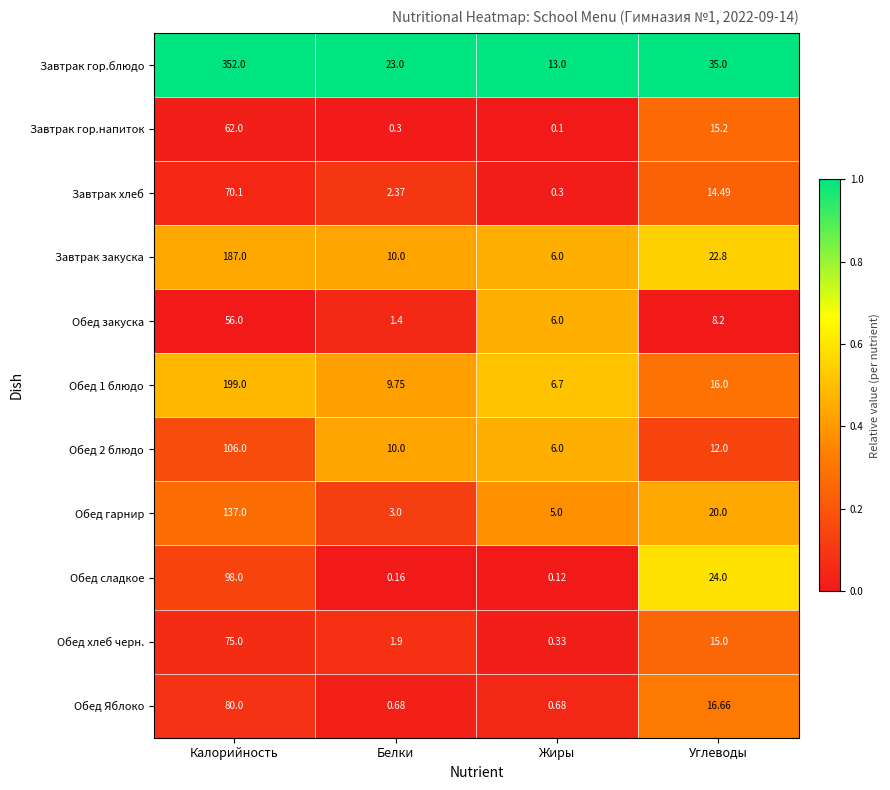

Is the value of Обед хлеб черн. at Жиры greater than the value of Обед гарнир at Белки?

No